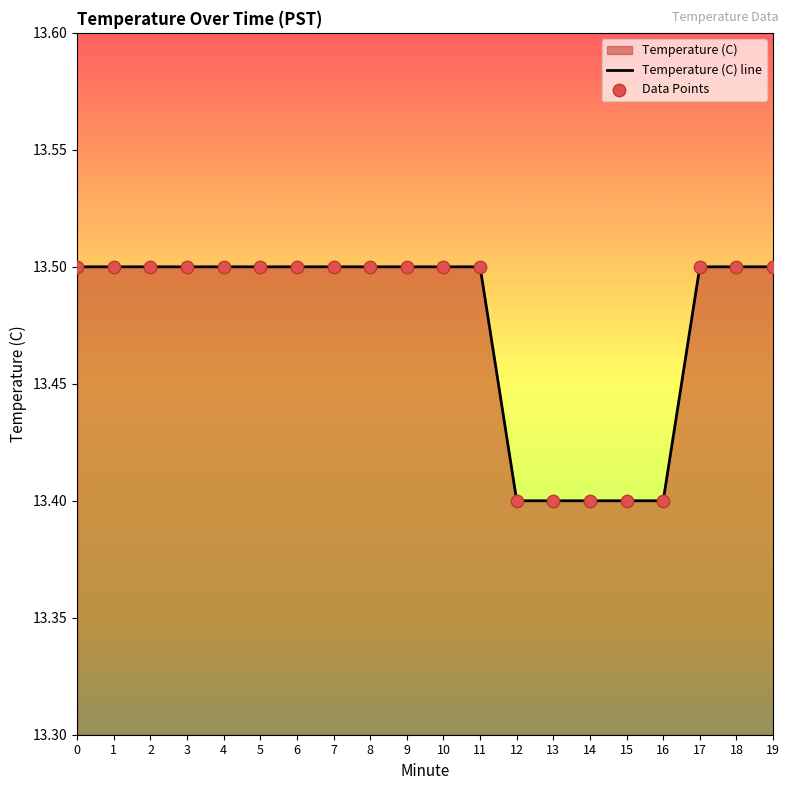

At how many categories does at least one series exceed 13?

20